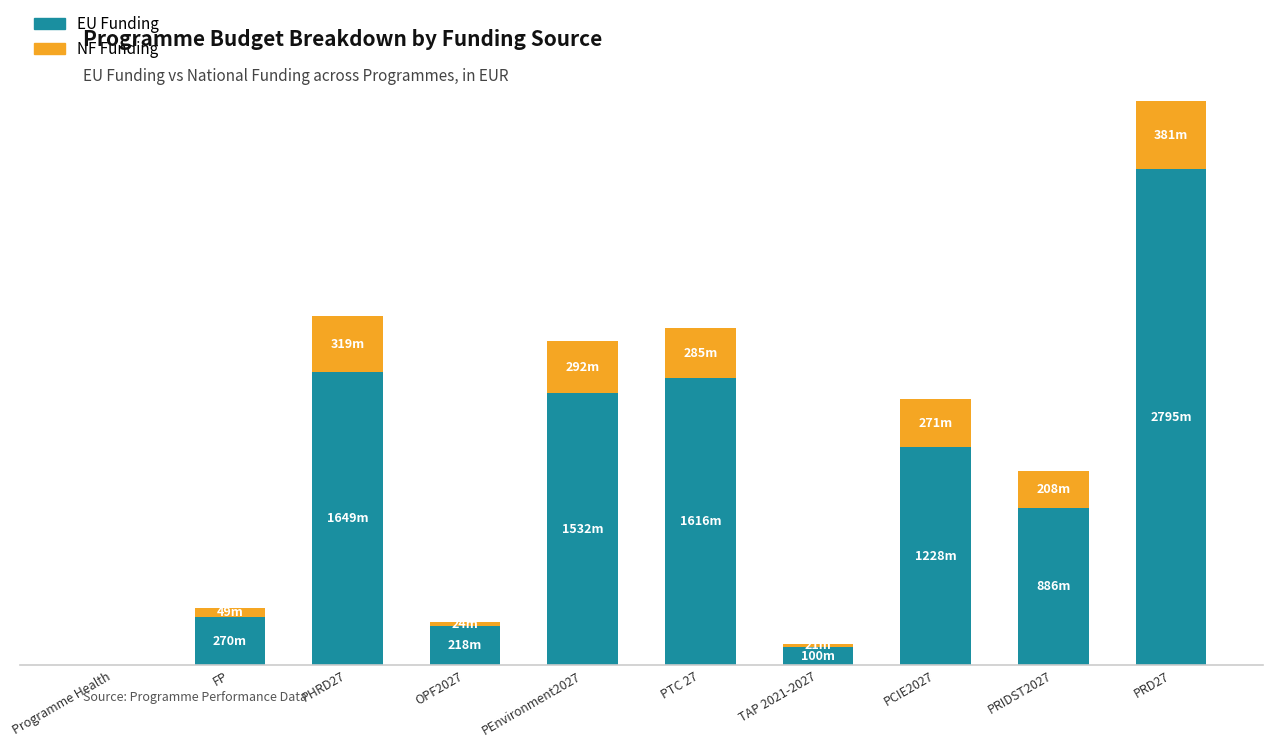

Are the bars horizontal?

No